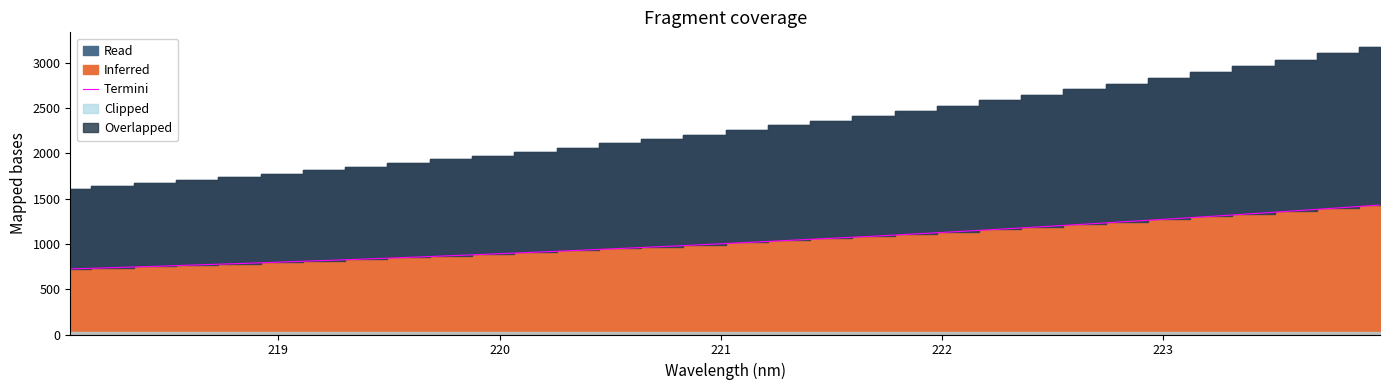

What is the highest value of the Termini series?

1430.5